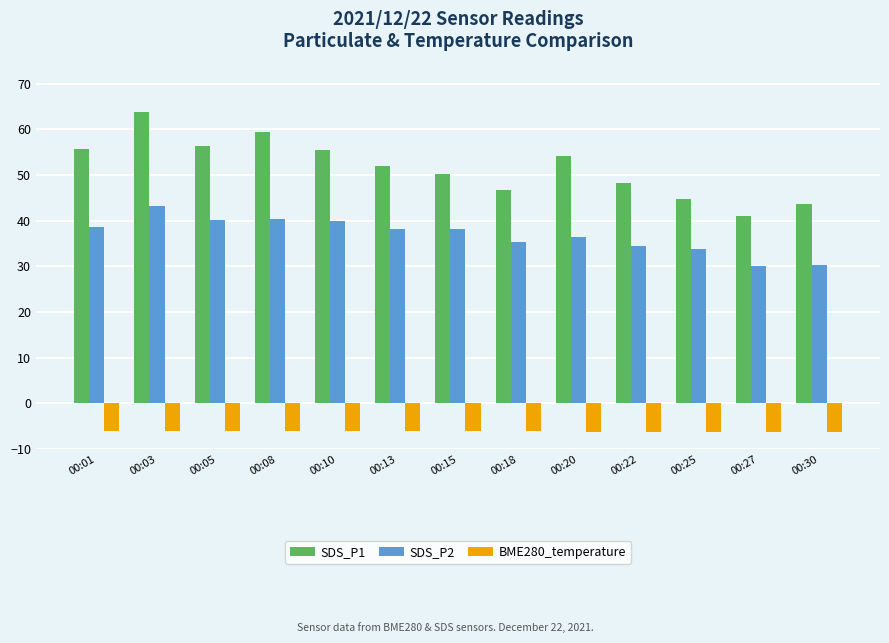

Which category has the highest value in the SDS_P2 series?

00:03